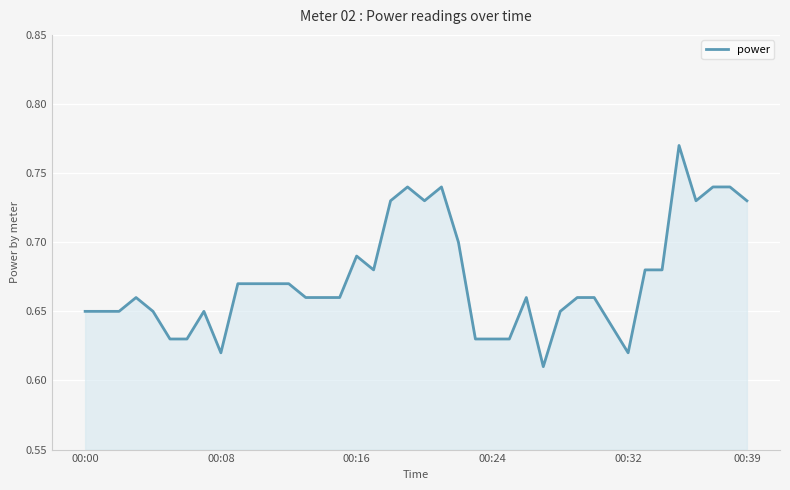

At which category does the chart reach its minimum across all series?

27